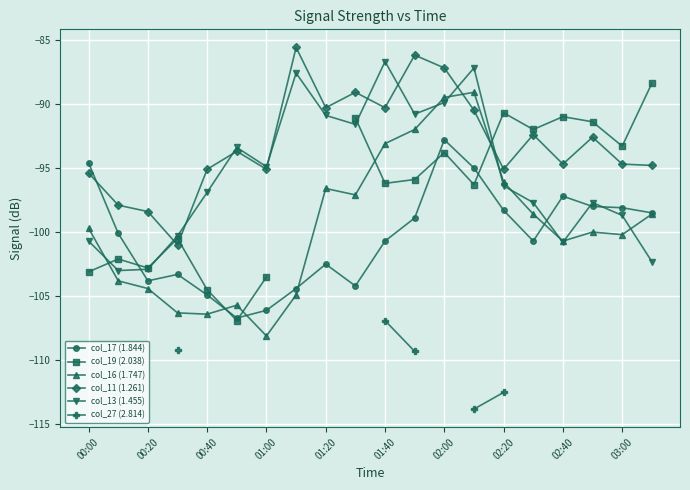

The value of col_16 (1.747) at 00:40 is -106.4. True or false?

True